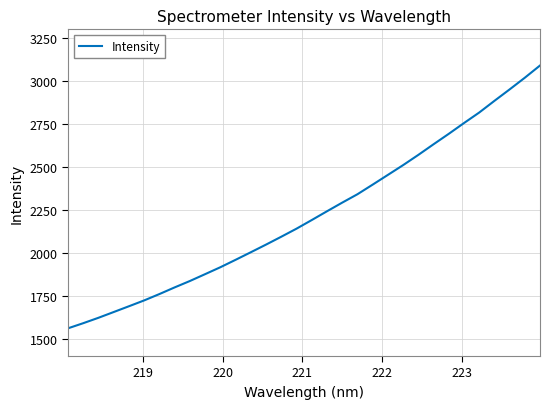

True or false: the data has more than 2 interior local peaks.

False